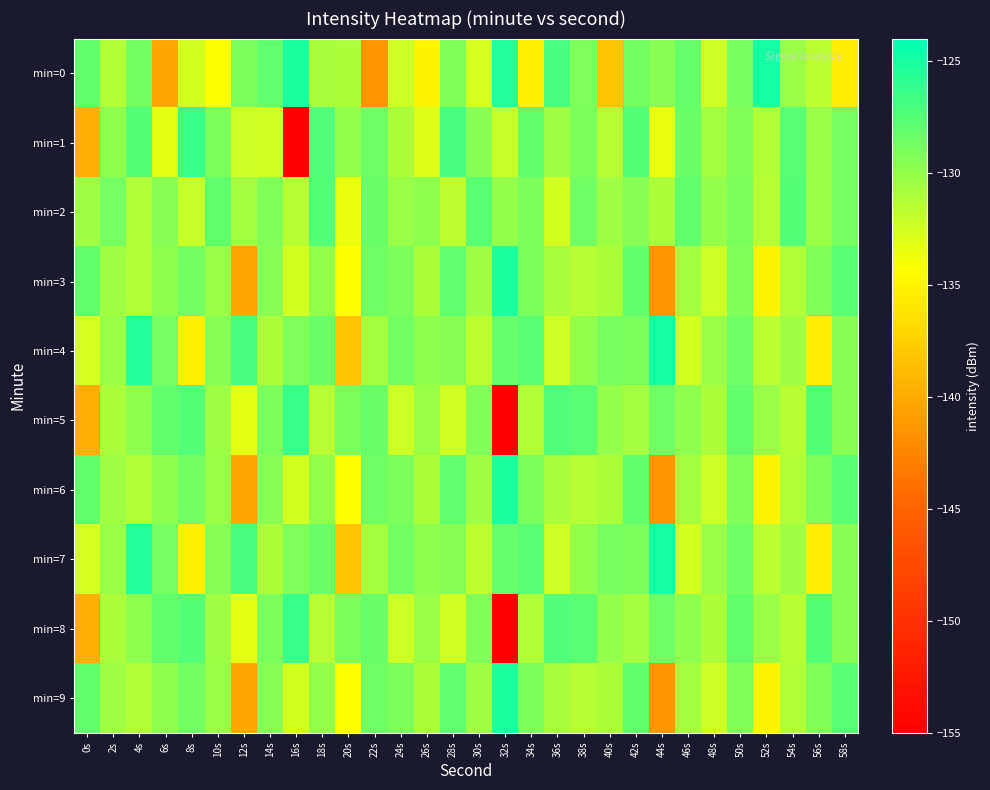

At which category does the chart reach its peak across all series?

52s